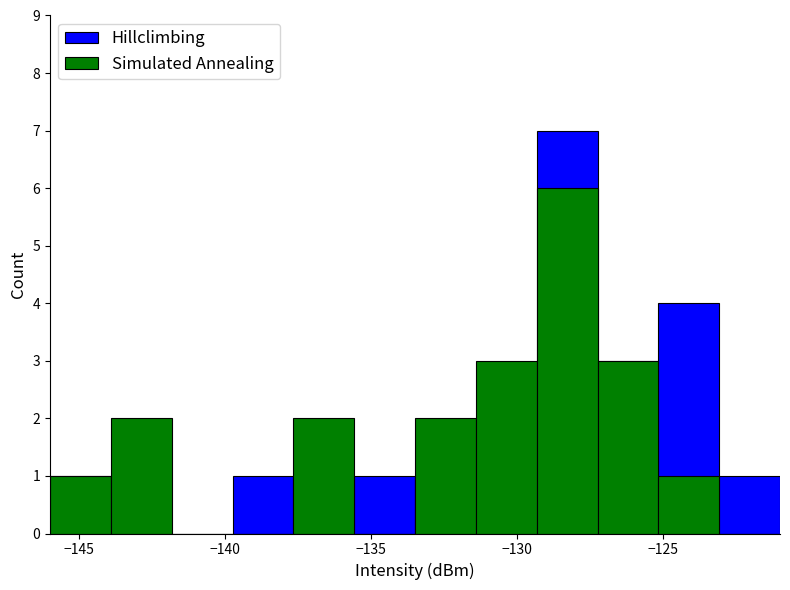

Does the chart contain stacked bars?

No